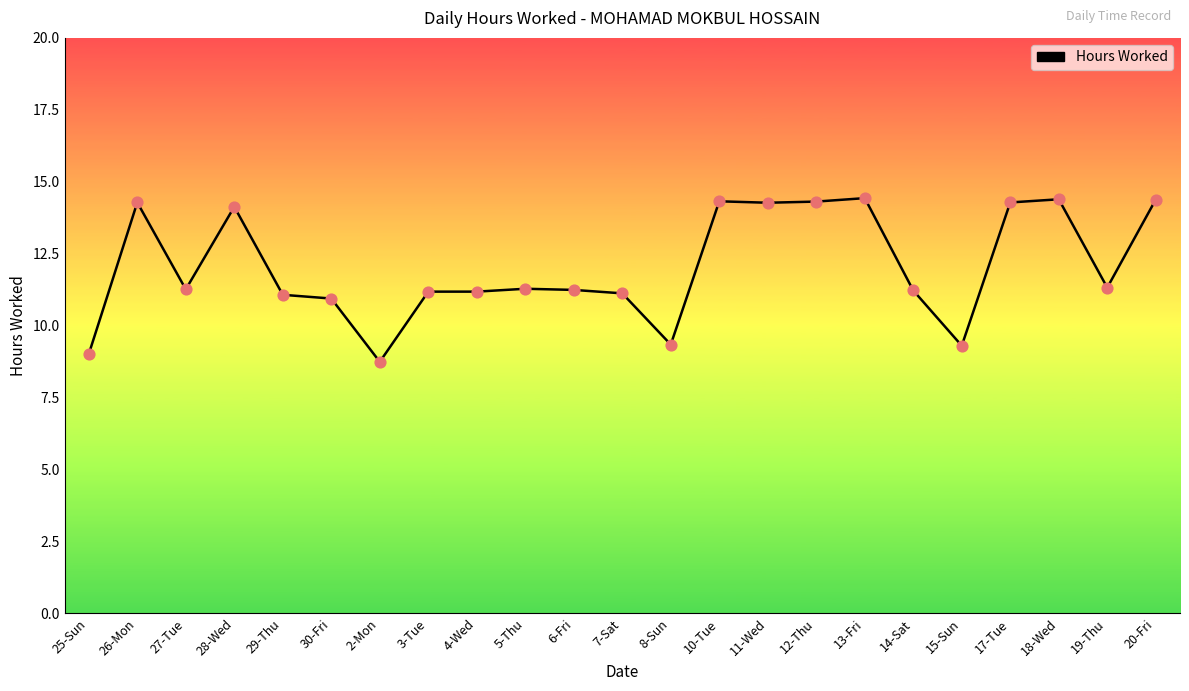

What is the ratio of the value at 3-Tue to the value at 29-Thu?

1.0